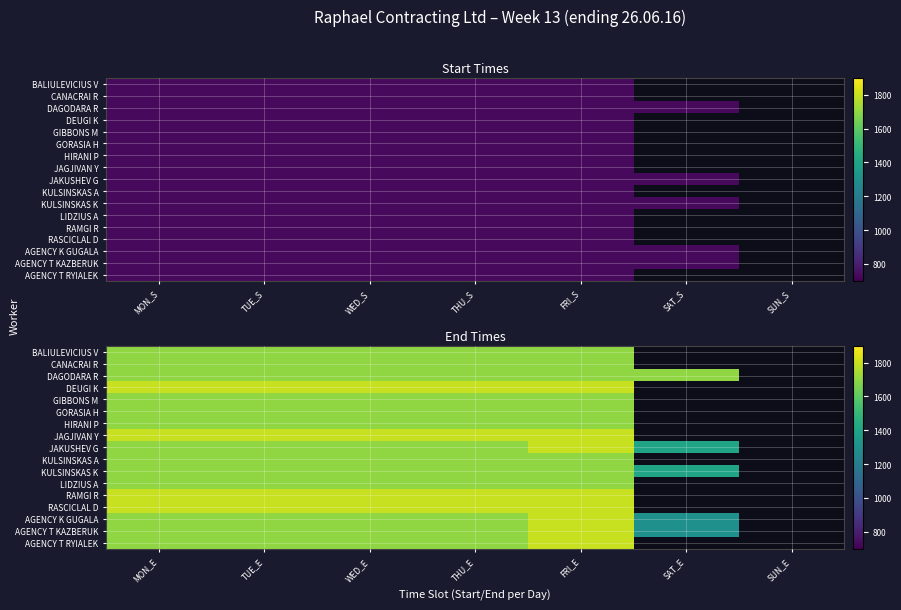

How many distinct data groups are displayed?

17